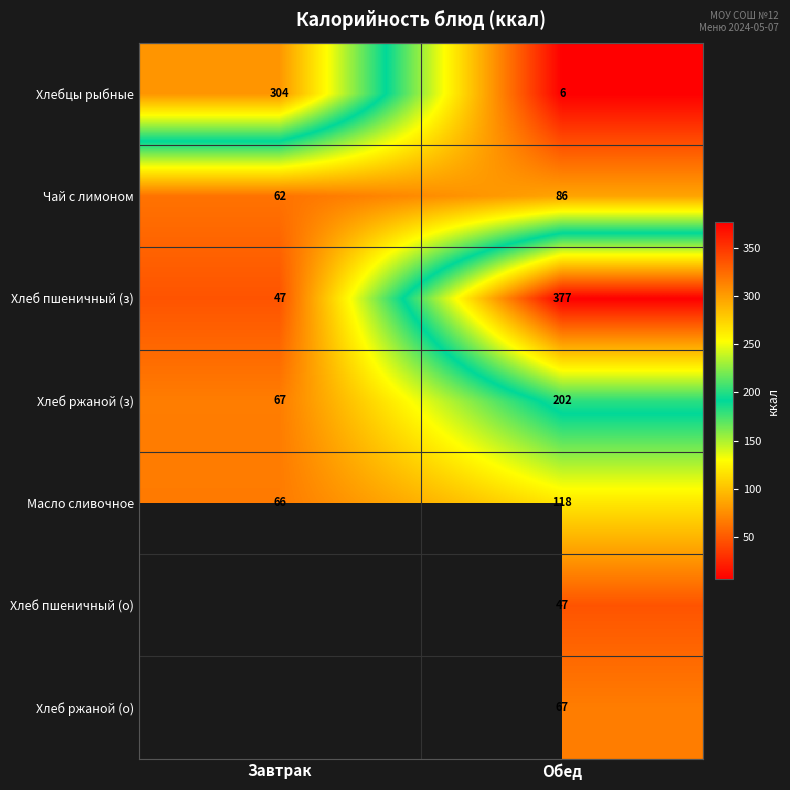

The Чай с лимоном series shows 14.7 at Завтрак. True or false?

False